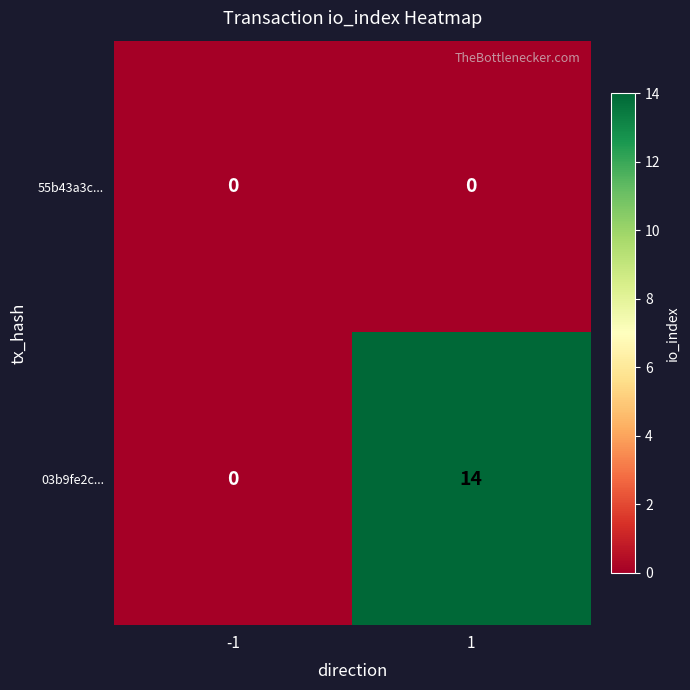

What is the difference between the maximum and minimum values in the 03b9fe2c... series?

14